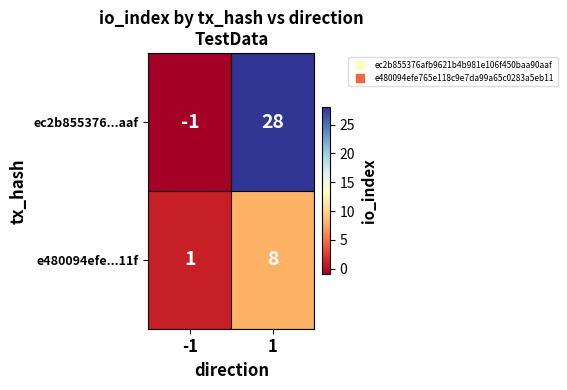

What is the sum of the ec2b855376...aaf values at -1 and 1?

27